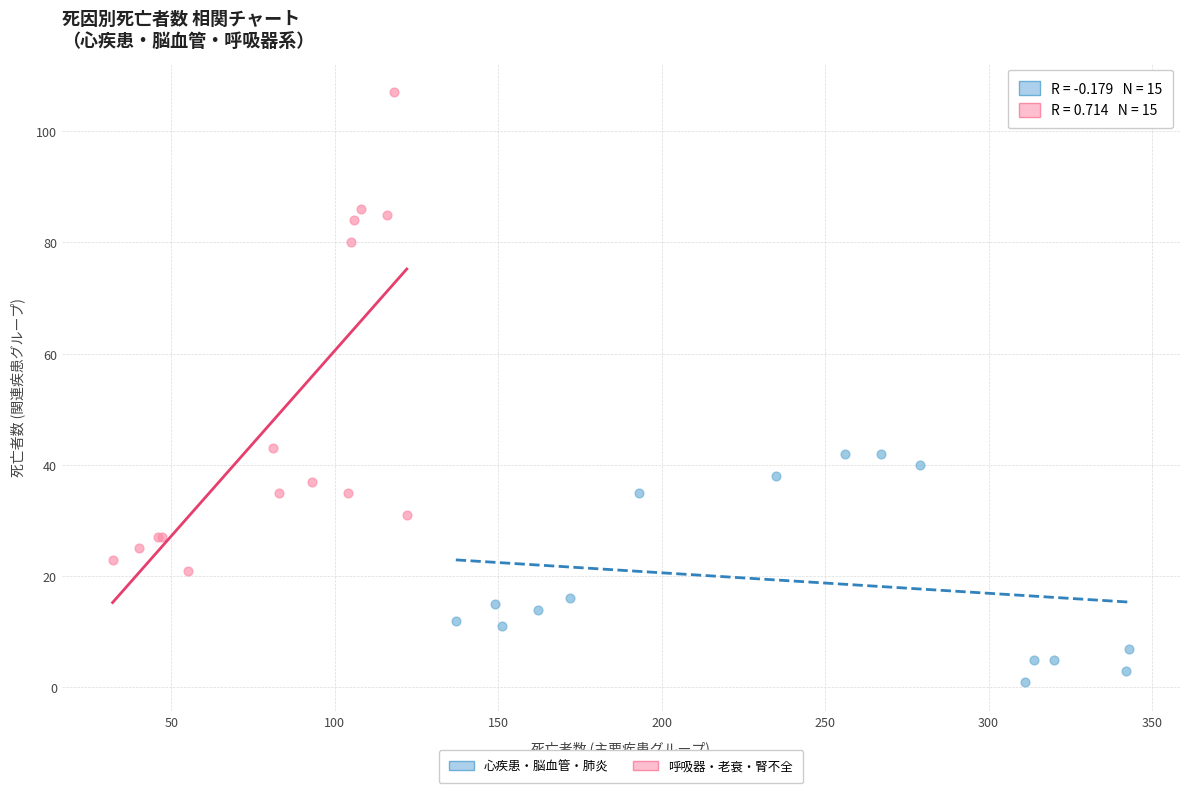

Which series contains the highest Y value?

呼吸器・老衰・腎不全